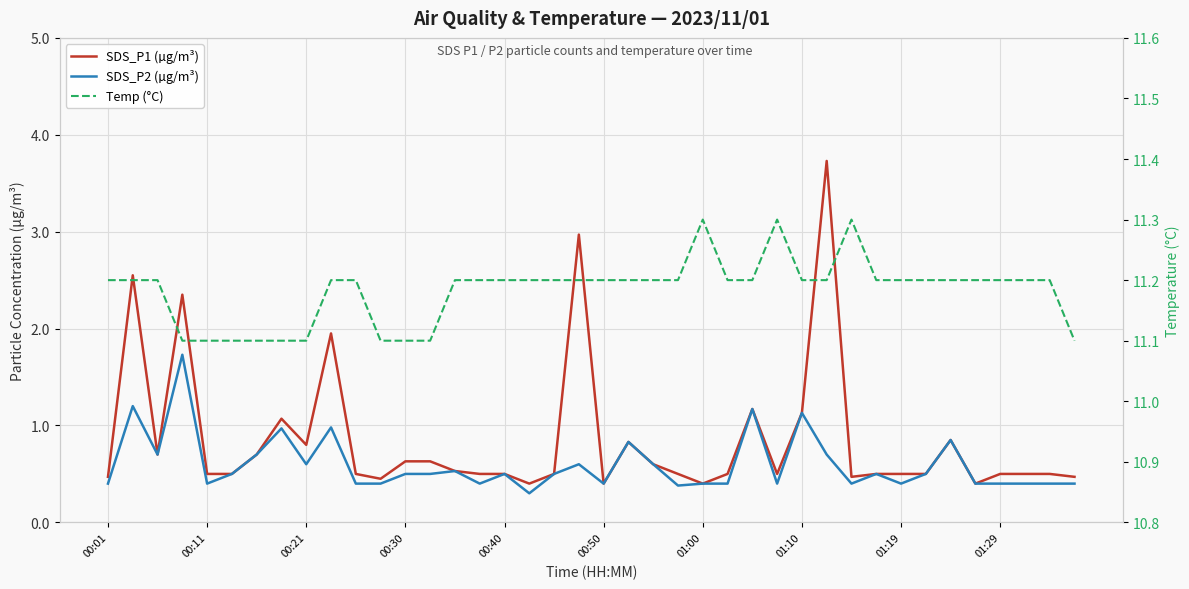

What is the difference between the highest and lowest values at 15?

10.8